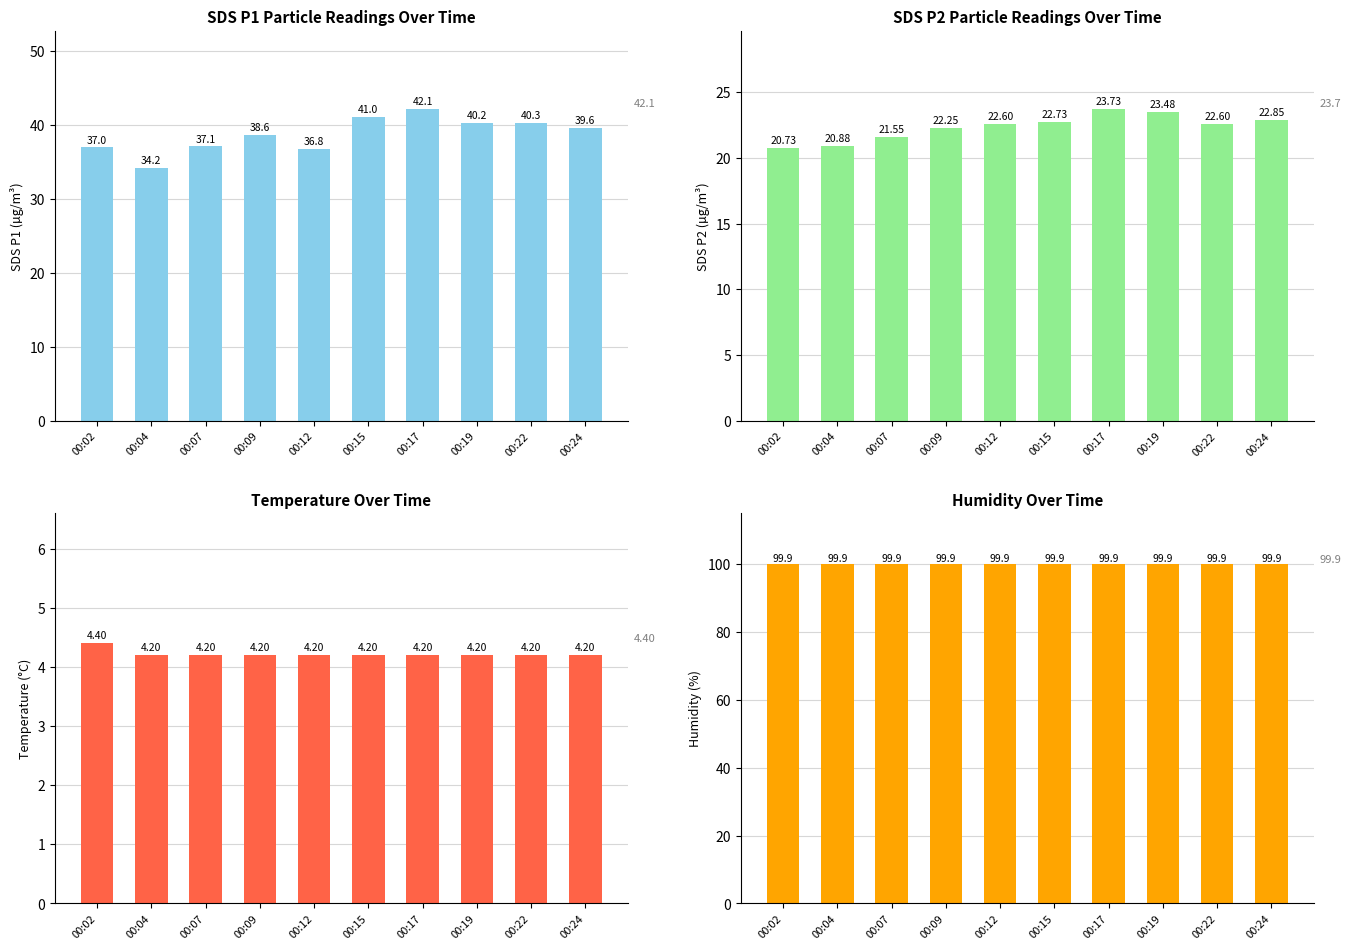

True or false: SDS_P2 has a value of 11.4 at 00:02.

False